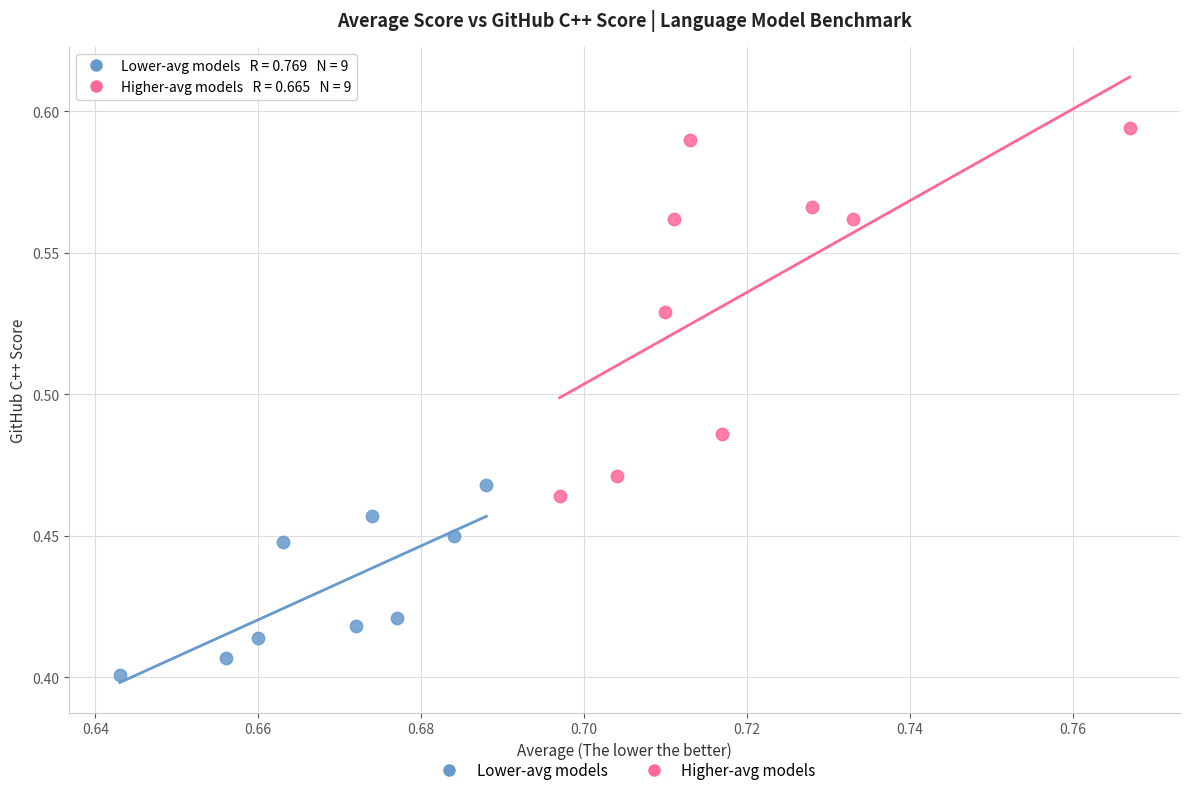

Which series contains the highest Y value?

Higher-avg models